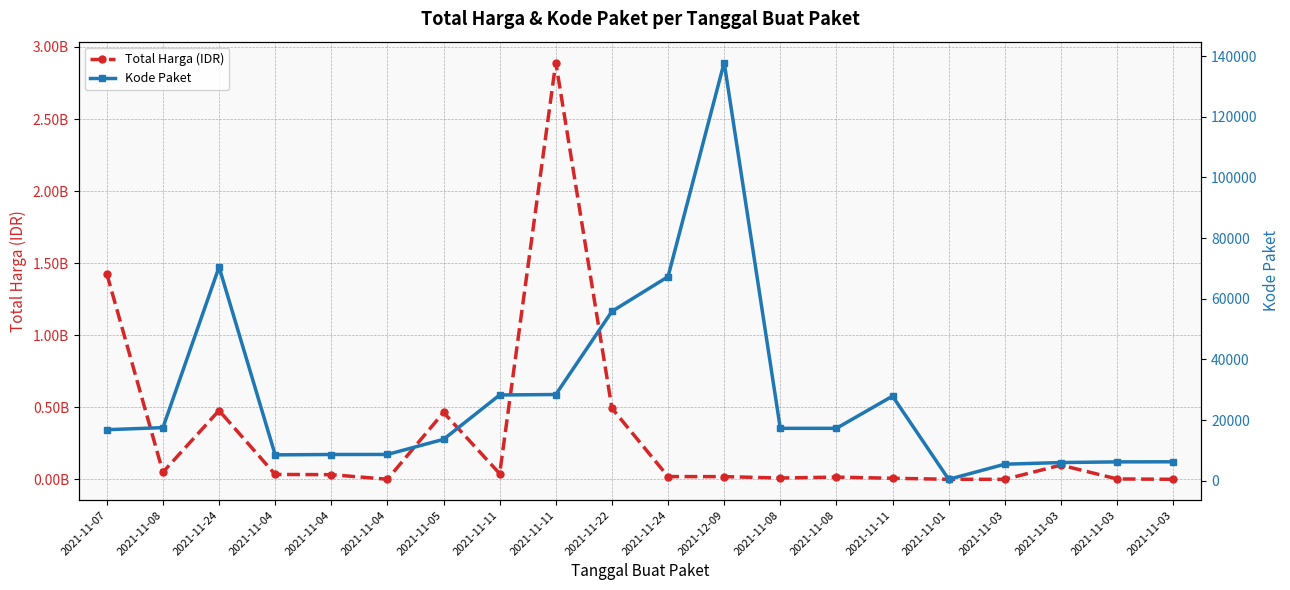

Is the value of Total Harga (IDR) at 2021-11-03 greater than the value of Kode Paket at 2021-11-08?

Yes